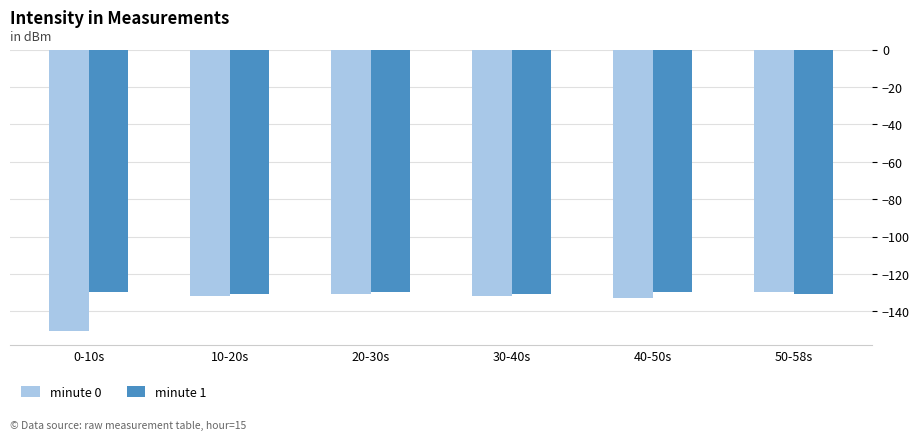

How many distinct data groups are displayed?

2